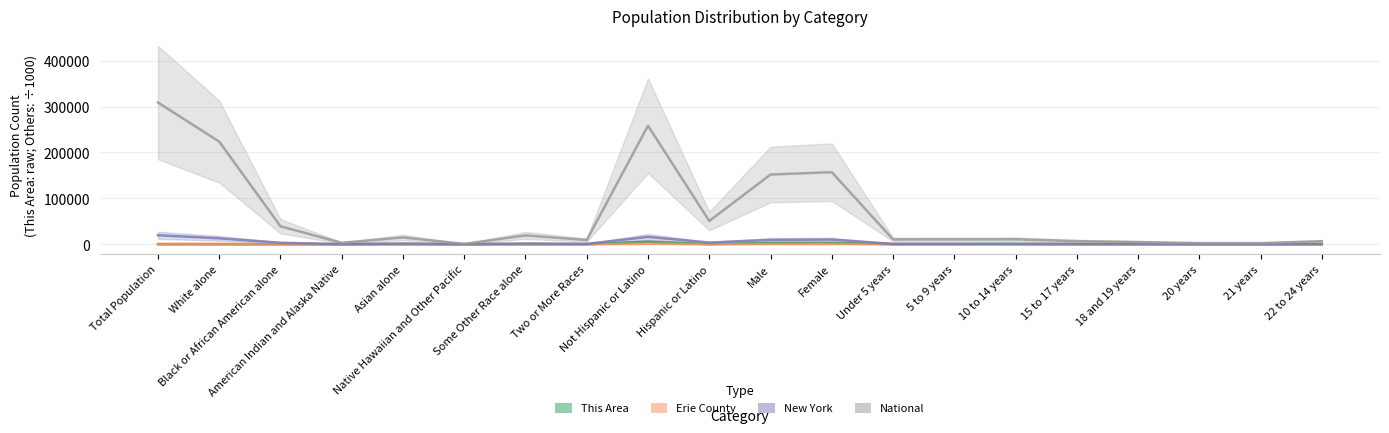

At which category does the chart reach its peak across all series?

Total Population